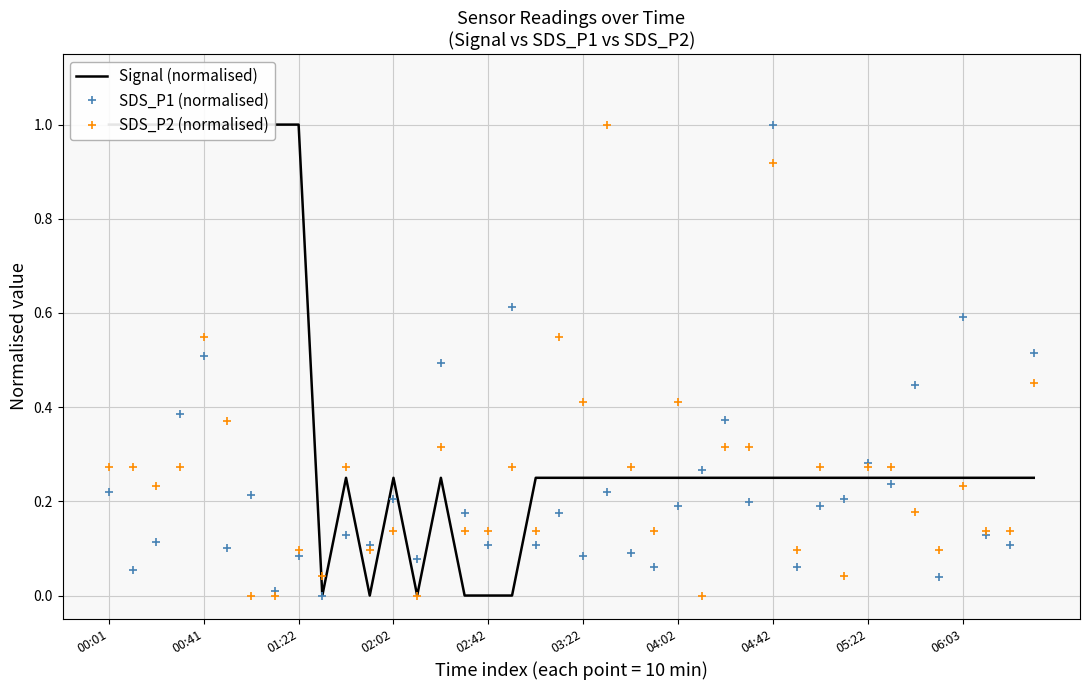

What is the sum of the SDS_P1 (normalised) values at 23 and 14?

0.6